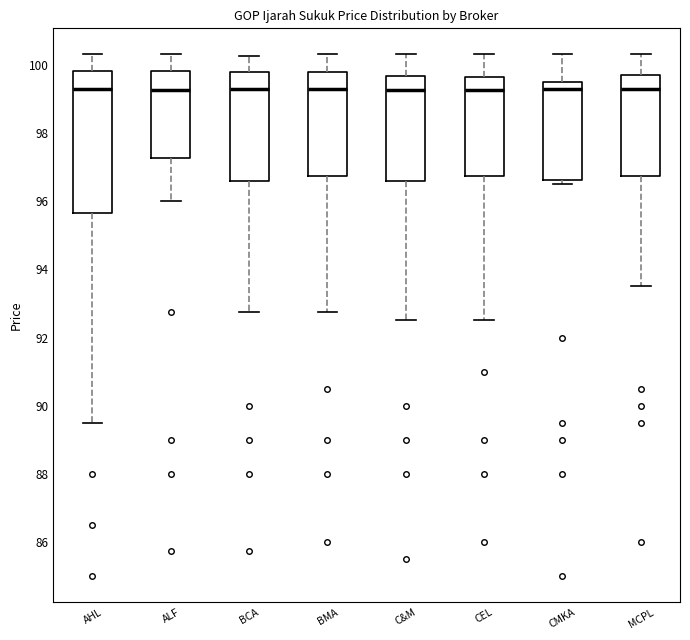

Reading left to right, read every box against the y-axis: the position of its median line, the range the box covers, and the ends of its whiskers. The values are not printed on the chart, so give them approximately, as read against the axis.

AHL: median 99.4, box 95.6 to 99.8, whiskers 89.6 to 100.4
ALF: median 99.2, box 97.2 to 99.8, whiskers 96.0 to 100.4
BCA: median 99.4, box 96.6 to 99.8, whiskers 92.8 to 100.2
BMA: median 99.4, box 96.8 to 99.8, whiskers 92.8 to 100.4
C&M: median 99.2, box 96.6 to 99.6, whiskers 92.6 to 100.4
CEL: median 99.2, box 96.8 to 99.6, whiskers 92.6 to 100.4
CMKA: median 99.4, box 96.6 to 99.6, whiskers 96.6 (just below the box's lower edge) to 100.4
MCPL: median 99.4, box 96.8 to 99.8, whiskers 93.6 to 100.4